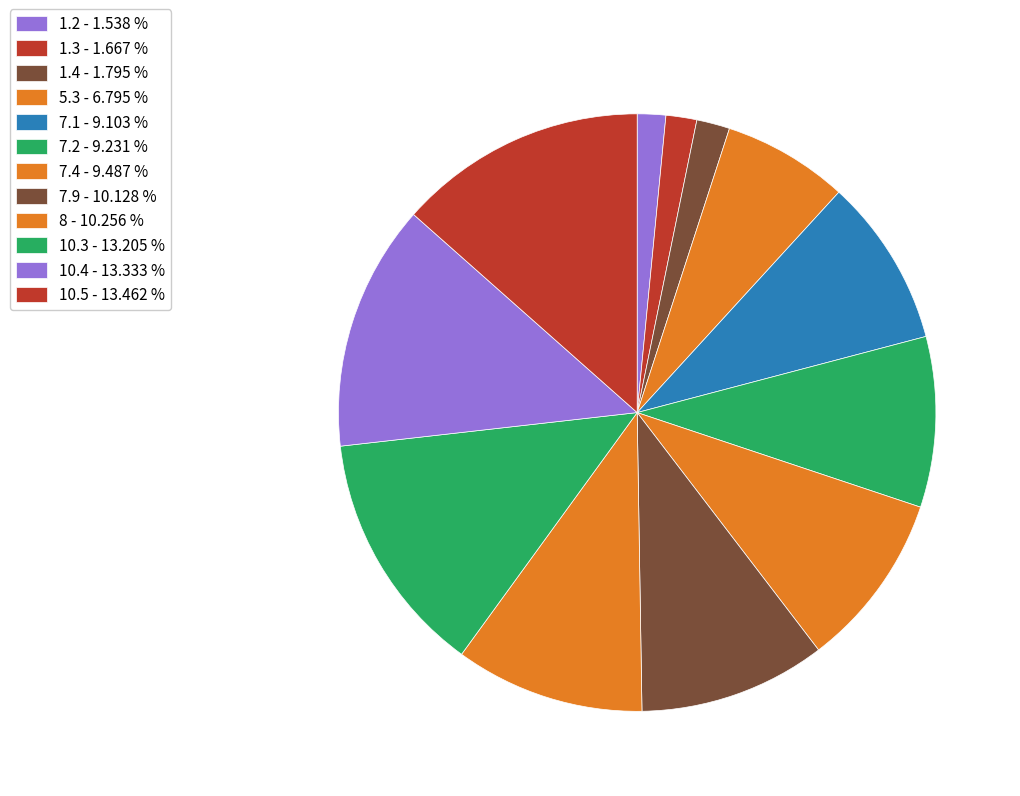

Is there a majority slice in this chart?

No